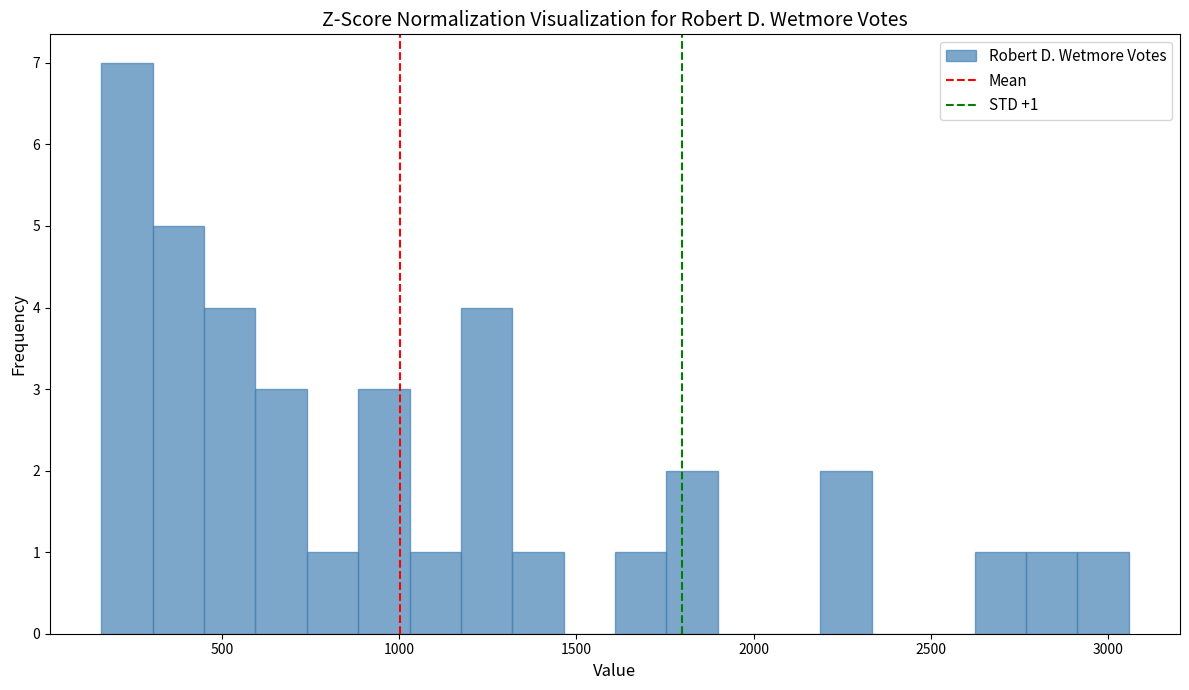

Around what value on the x-axis is the tallest bar? Give the approximate position of its centre, as read against the axis.

250